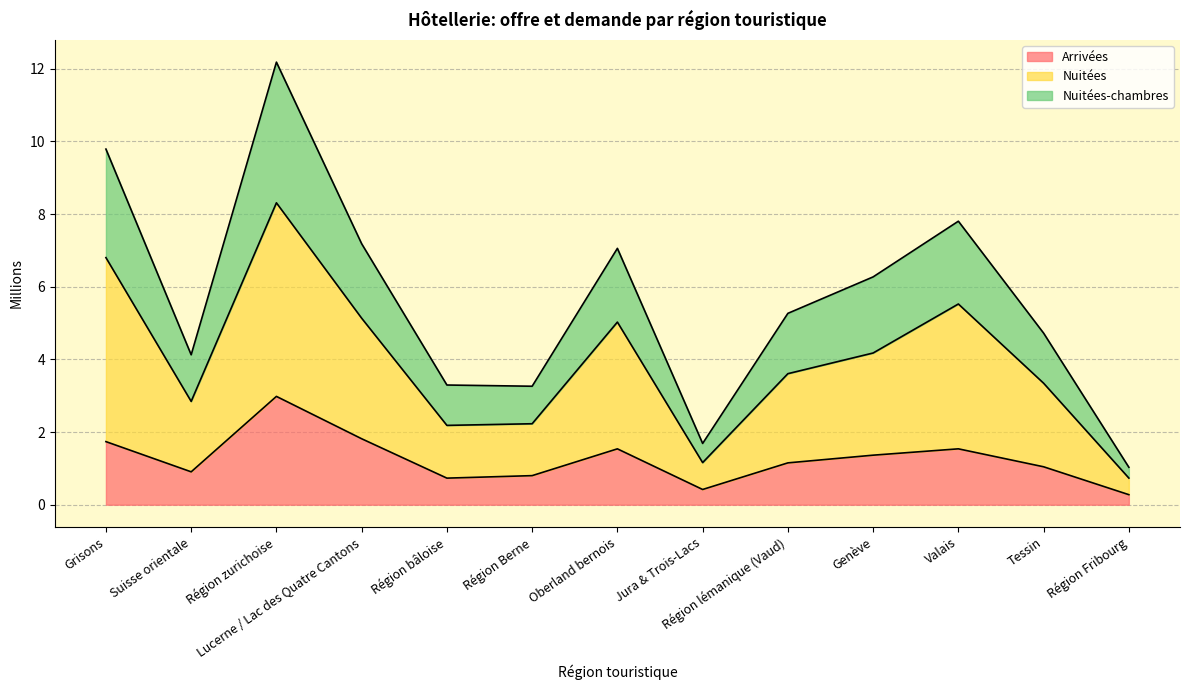

Between Région lémanique (Vaud) and Oberland bernois, which is larger?

Oberland bernois